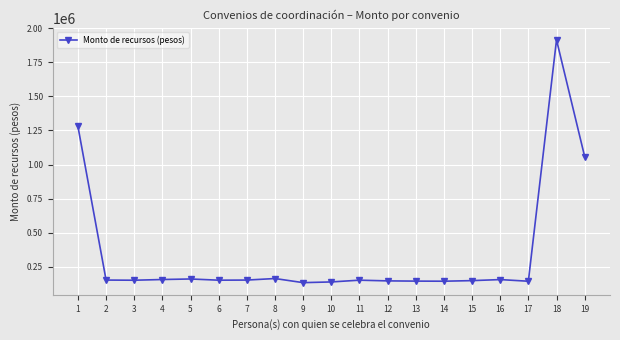

True or false: the data shows 53412.0 at 10.

False